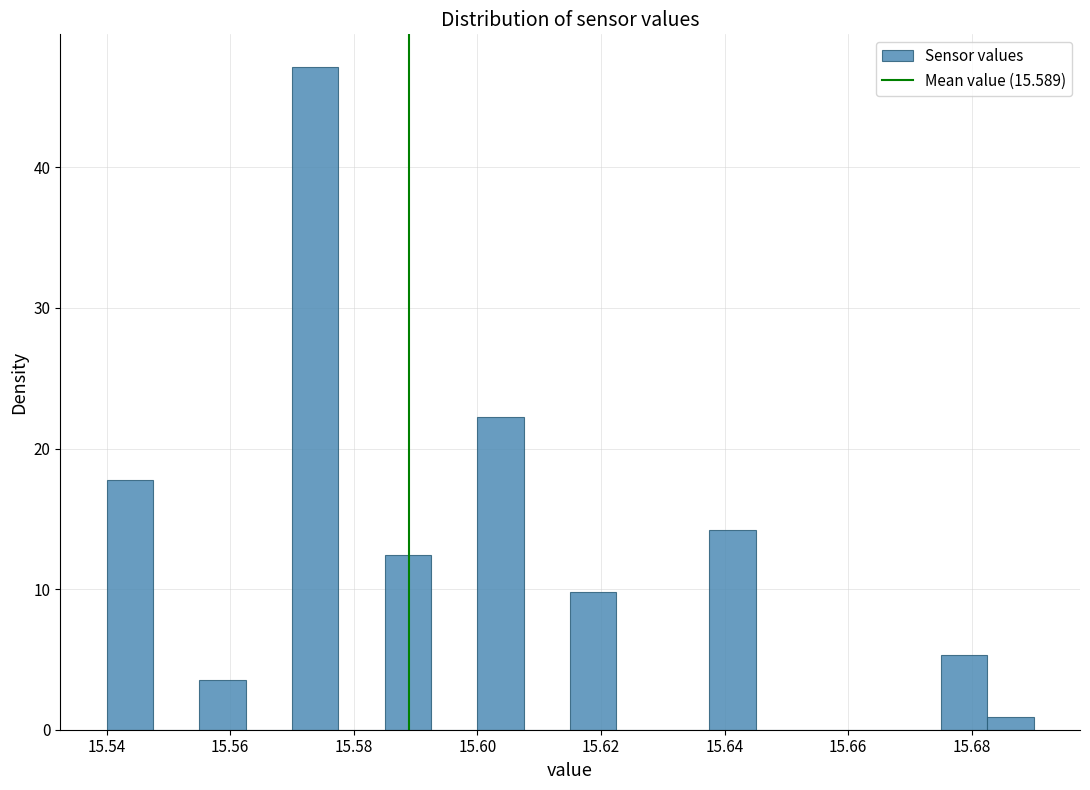

Around what value on the x-axis is the tallest bar? Give the approximate position of its centre, as read against the axis.

15.574